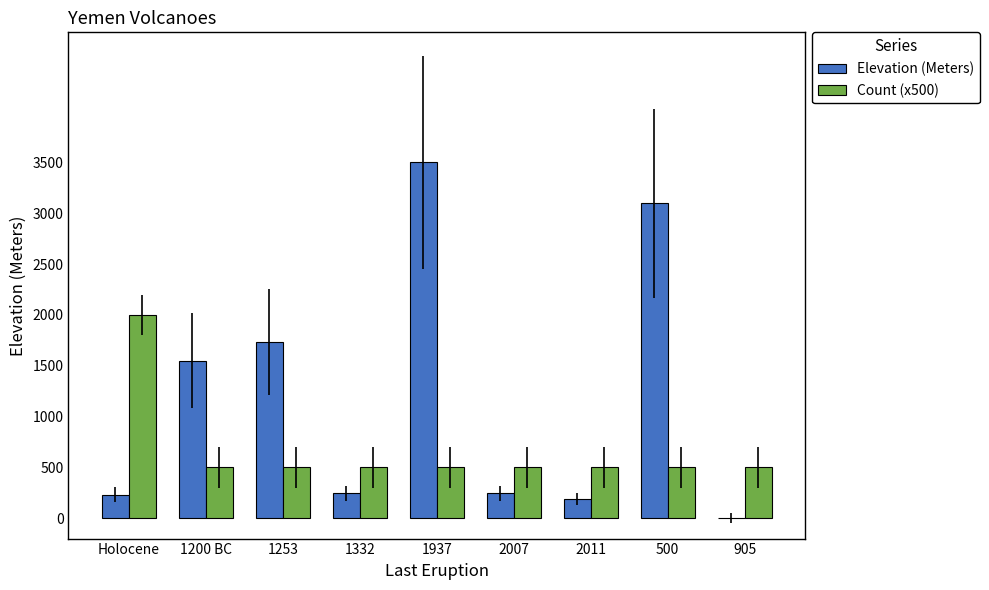

Is it true that Elevation (Meters) equals -1506 at 905?

False